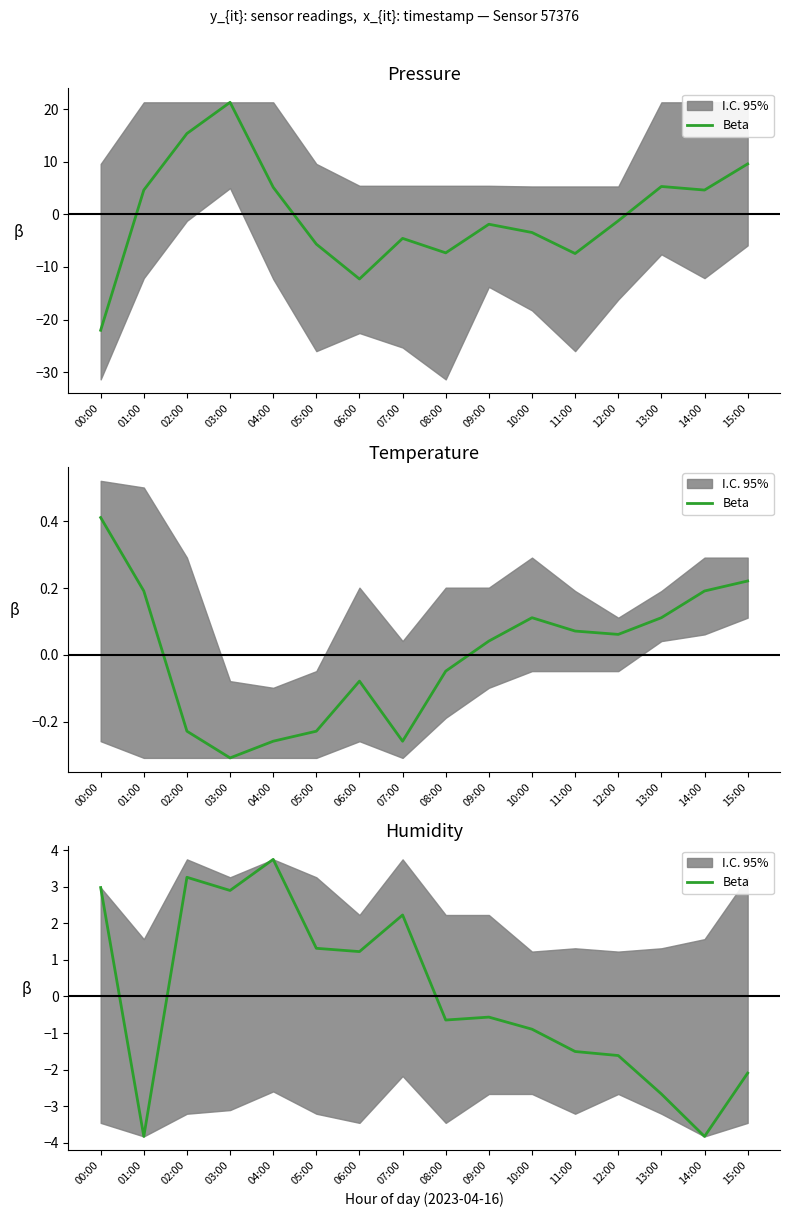

At which category does the chart reach its peak across all series?

04:00